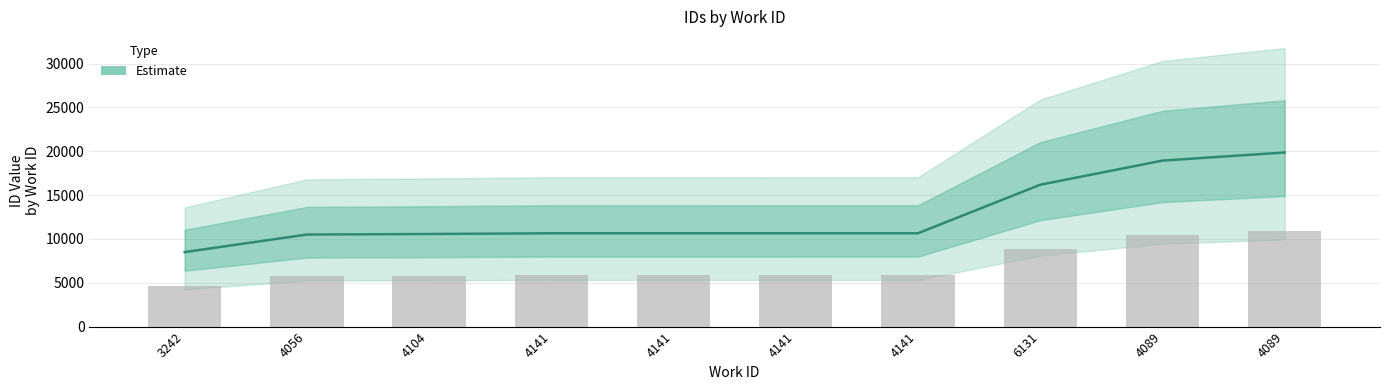

What is the label of the 4th bar from the left?

4141